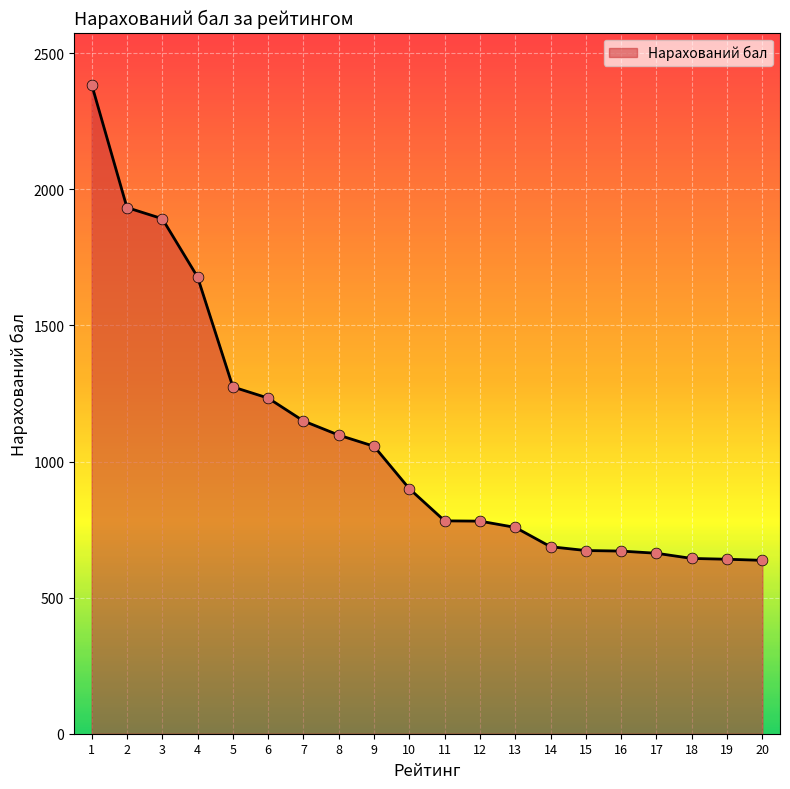

What is the ratio of the value at 1 to the value at 17?

3.6